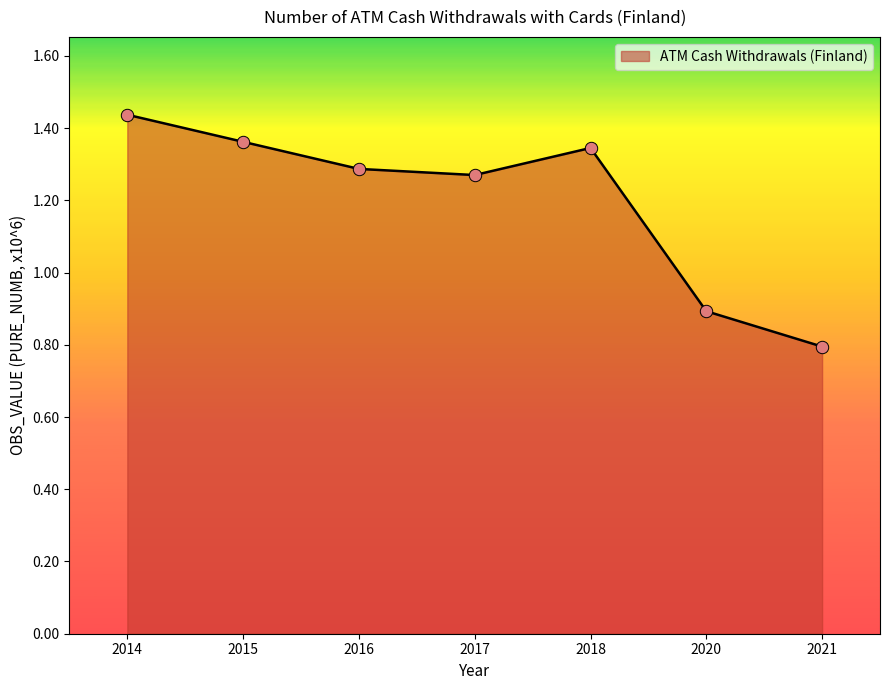

What is the change in value from 2014 to 2018?

-0.1